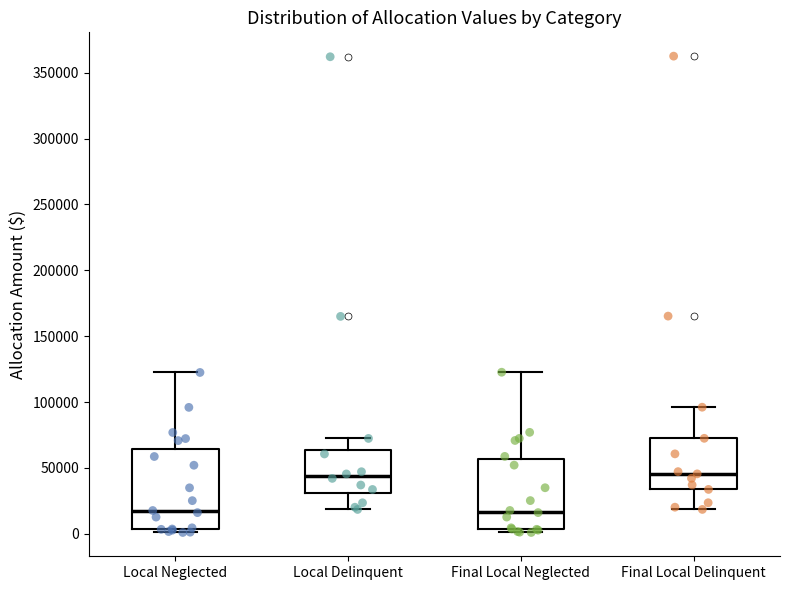

Where does the upper whisker of the box for Final Local Neglected end on the y-axis? The values are not printed on the chart, so give them approximately, as read against the axis.

125000